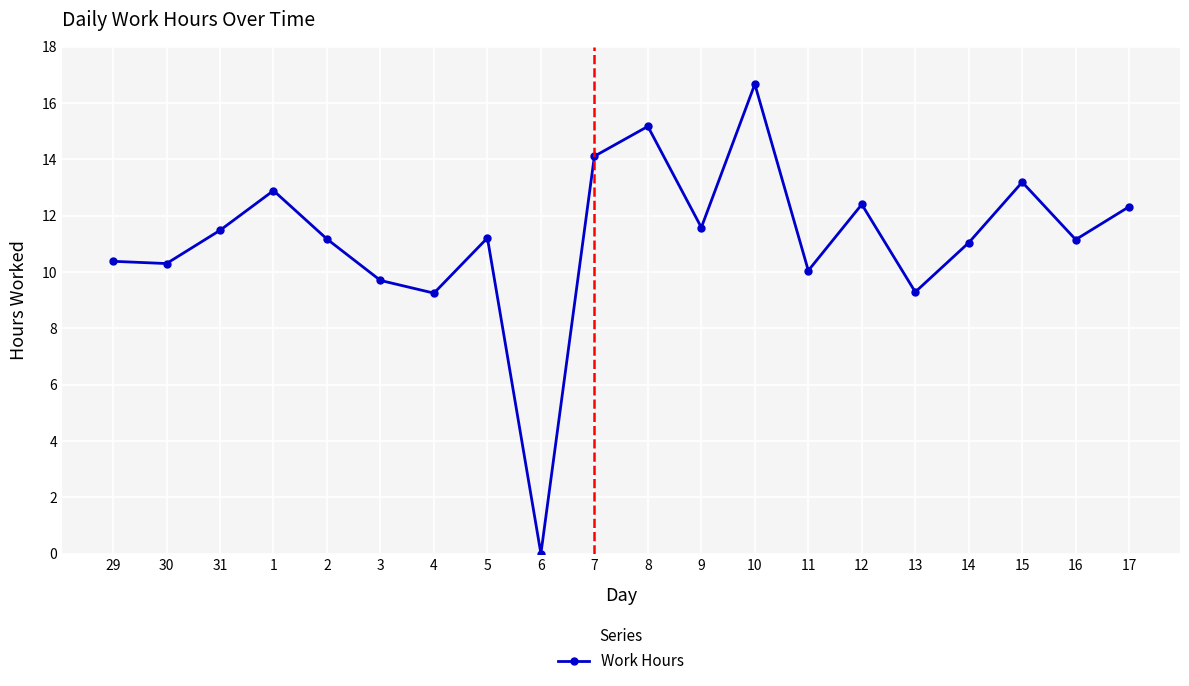

The chart shows a value of 7.5 at 5. True or false?

False